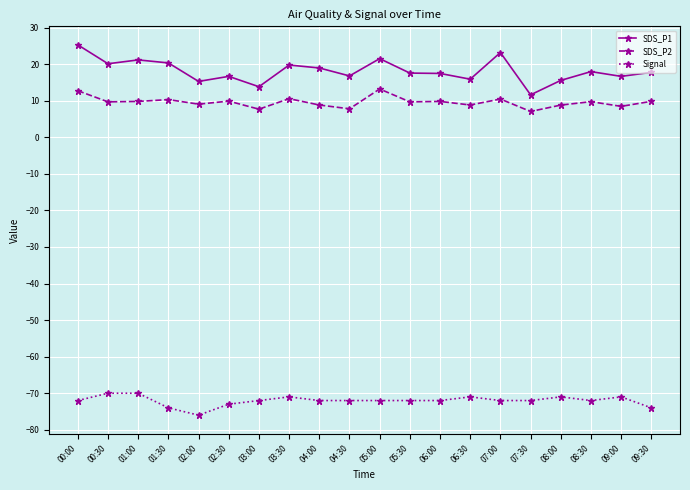

Rank the series by their maximum value, from highest to lowest.

SDS_P1, SDS_P2, Signal